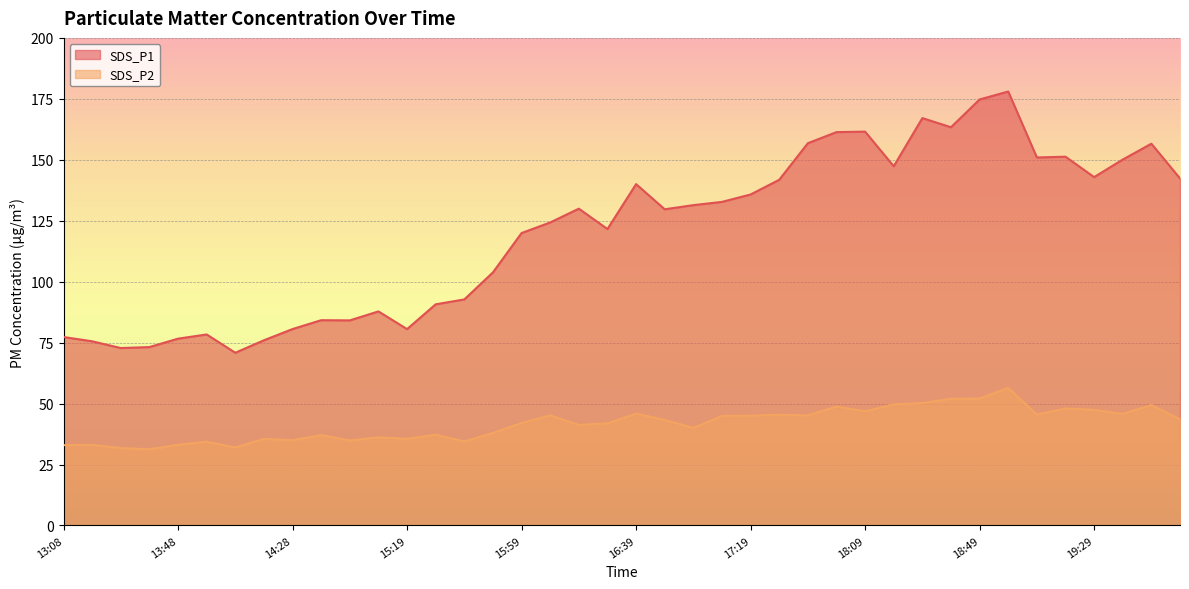

Reading left to right, list all the values displayed in this chart.

SDS_P1: 77.3	75.5	72.8	73.2	76.6	78.3	70.8	76.0	80.6	84.2	84.1	87.8	80.5	90.7	92.7	103.8	120.0	124.3	129.9	121.6	140.0	129.7	131.4	132.7	135.8	141.8	156.8	161.3	161.6	147.3	167.1	163.3	174.8	178.0	150.9	151.3	142.9	150.1	156.6	142.3
SDS_P2: 33.0	33.1	31.7	31.3	33.1	34.4	32.0	35.5	35.0	37.0	34.9	36.2	35.5	37.2	34.5	38.0	42.0	45.2	41.3	41.9	45.9	43.3	40.0	44.9	45.0	45.4	45.1	48.8	46.8	49.6	50.2	52.0	52.1	56.4	45.5	48.0	47.4	45.8	49.4	43.6